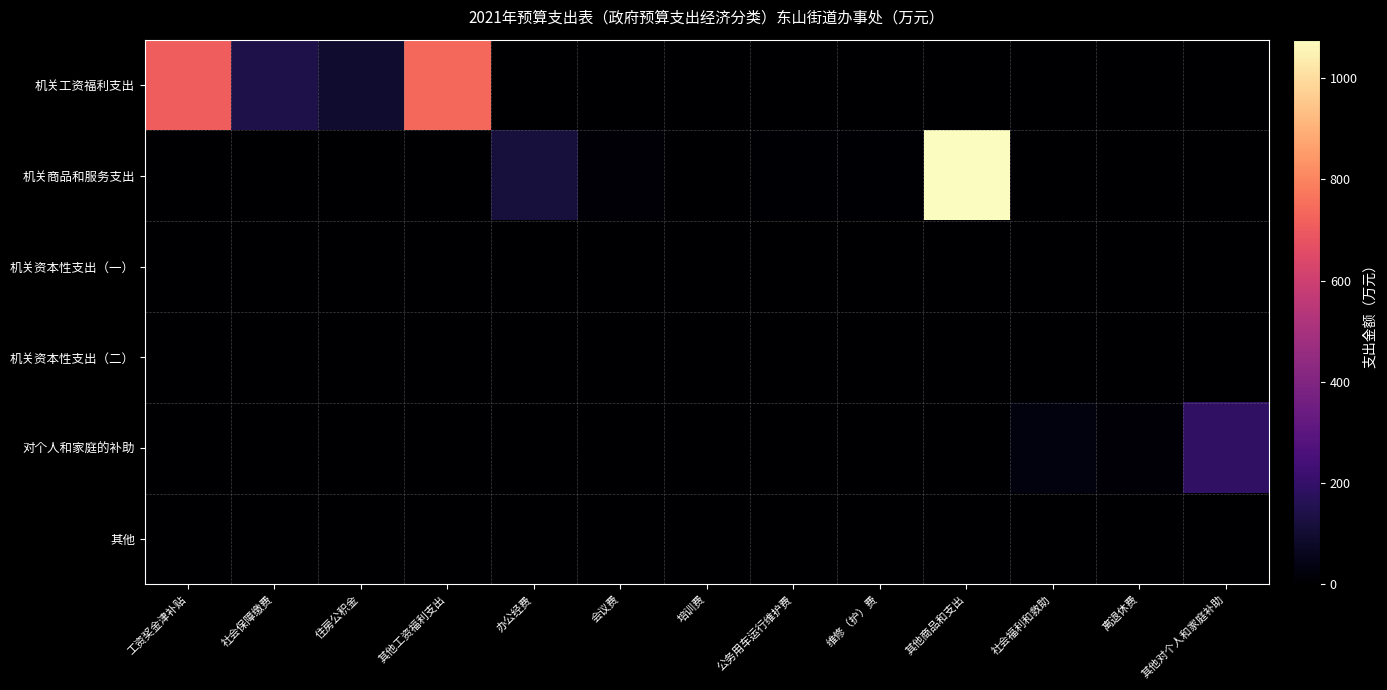

At which category is the sum across all series the highest?

其他商品和支出